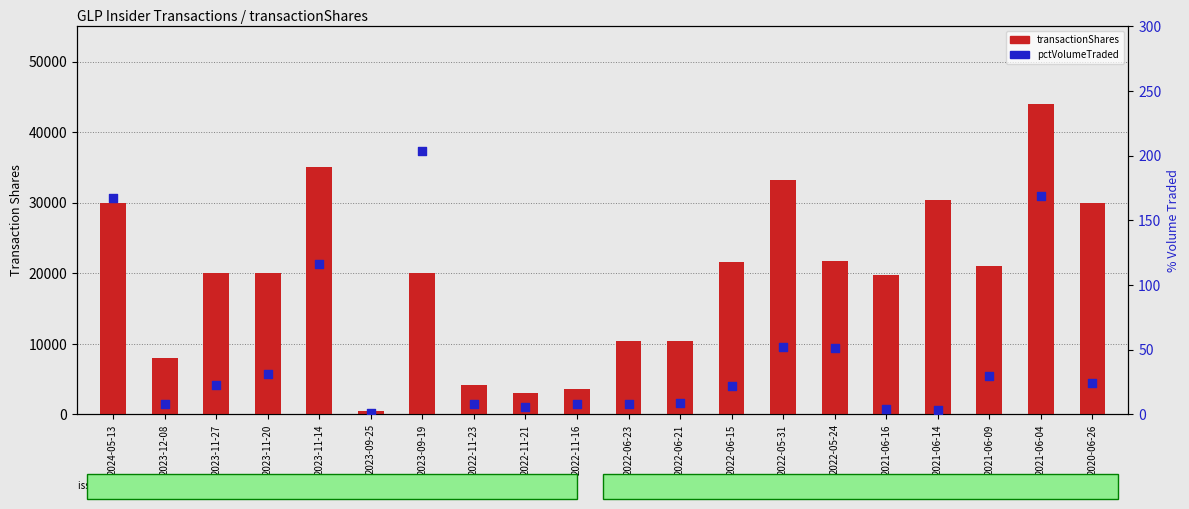

Which series has the largest Y range (max minus min)?

transactionShares